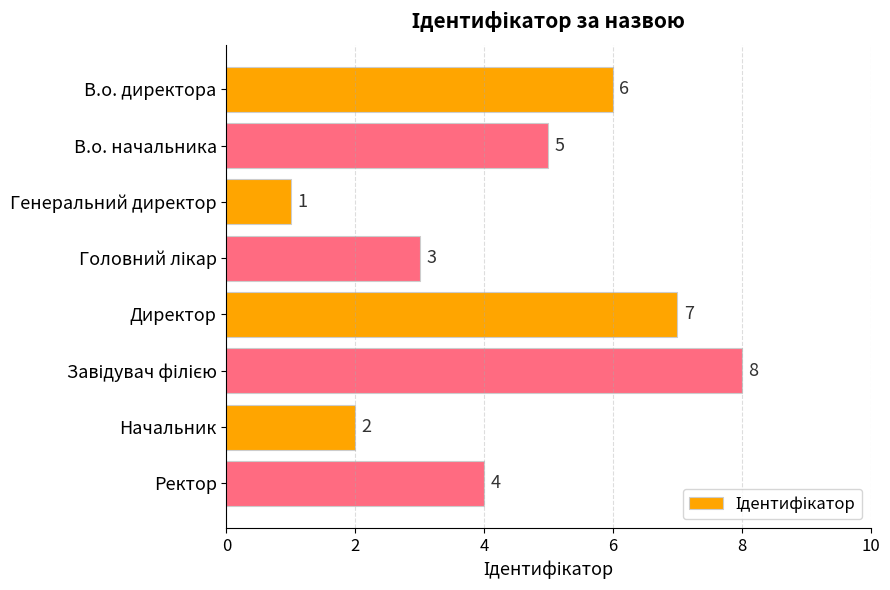

What is the smallest value displayed?

1